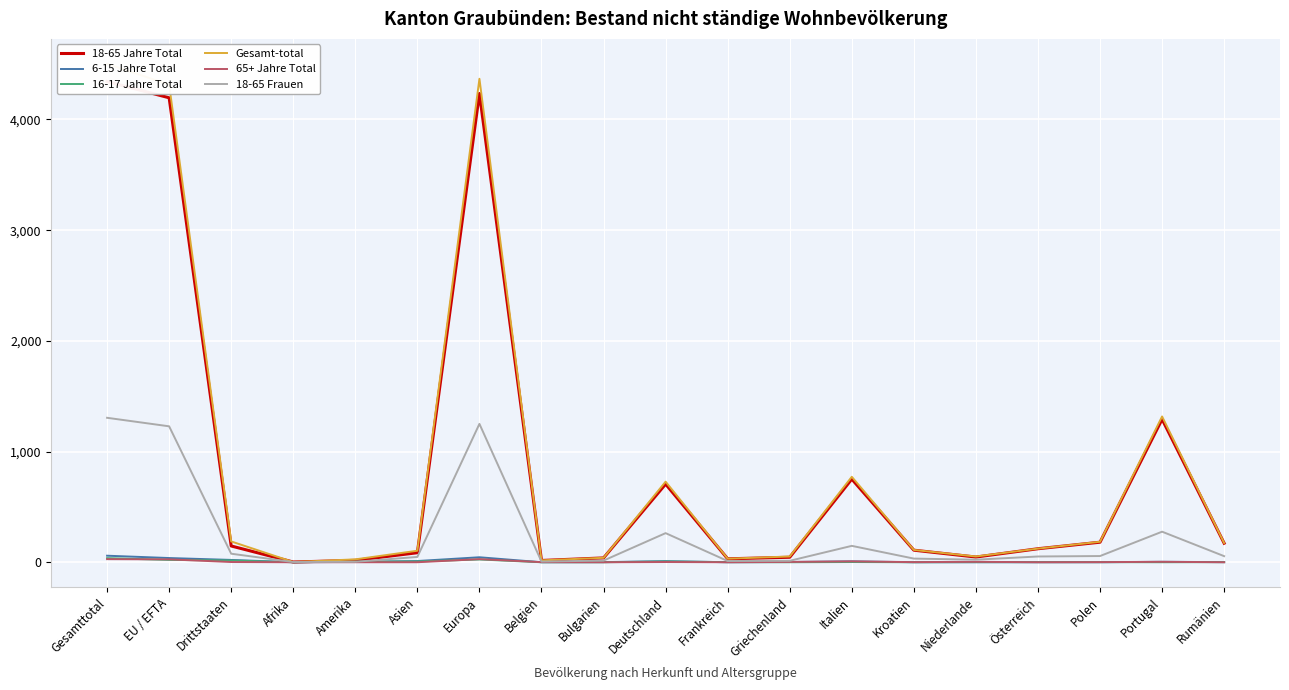

What is the difference between the 16-17 Jahre Total values at Bulgarien and Gesamttotal?

37